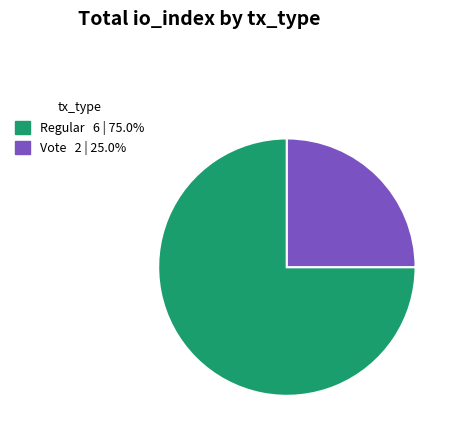

Which category accounts for the majority?

Regular